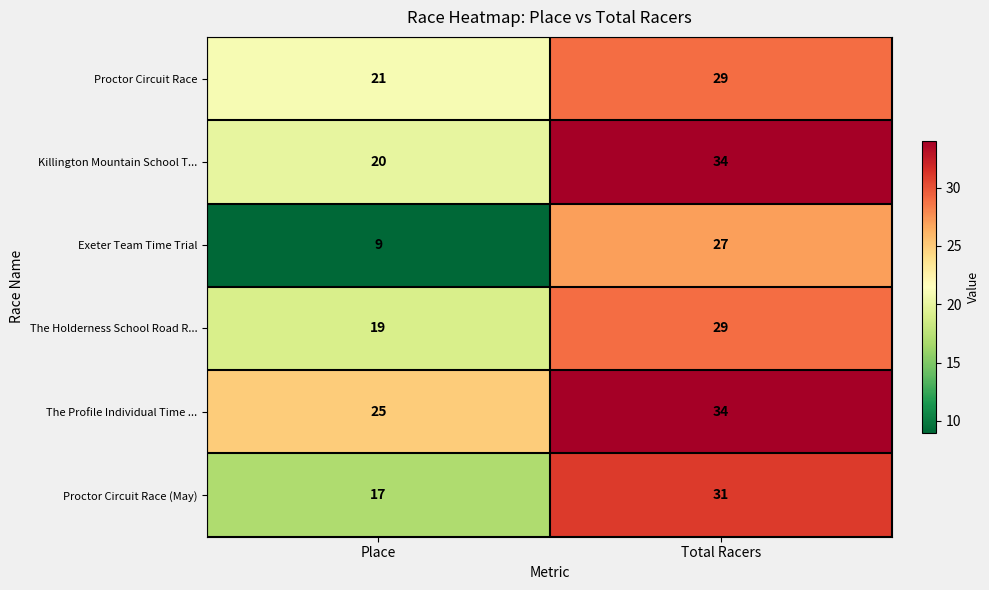

What is the difference between the The Profile Individual Time ... values at Place and Total Racers?

9